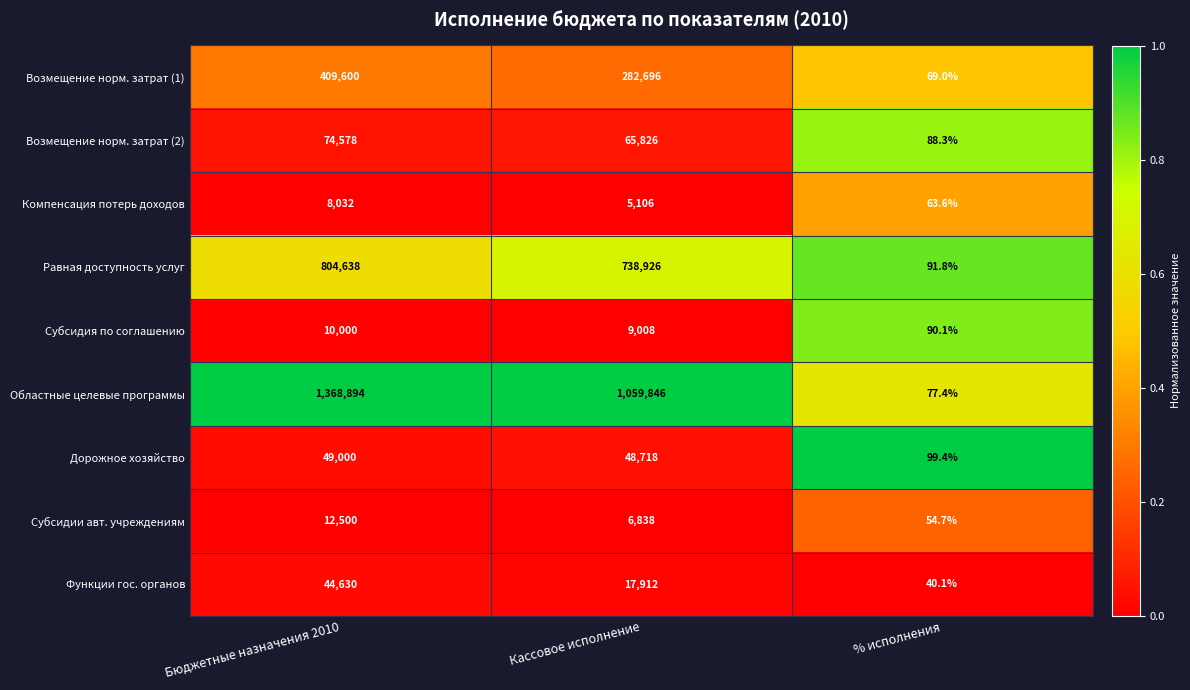

At which category does the chart reach its minimum across all series?

% исполнения